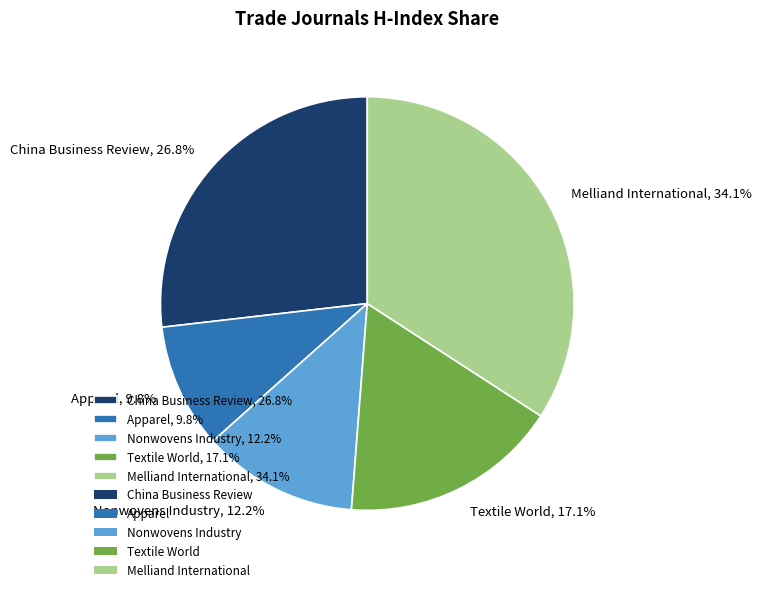

To the nearest percent, what percentage of the pie is Melliand International?

34%